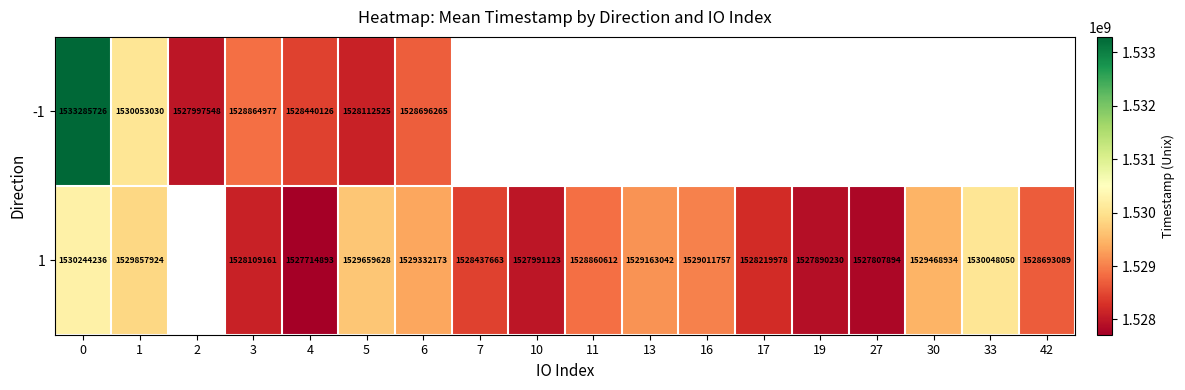

At 1, list the series in order from largest to smallest.

-1, 1